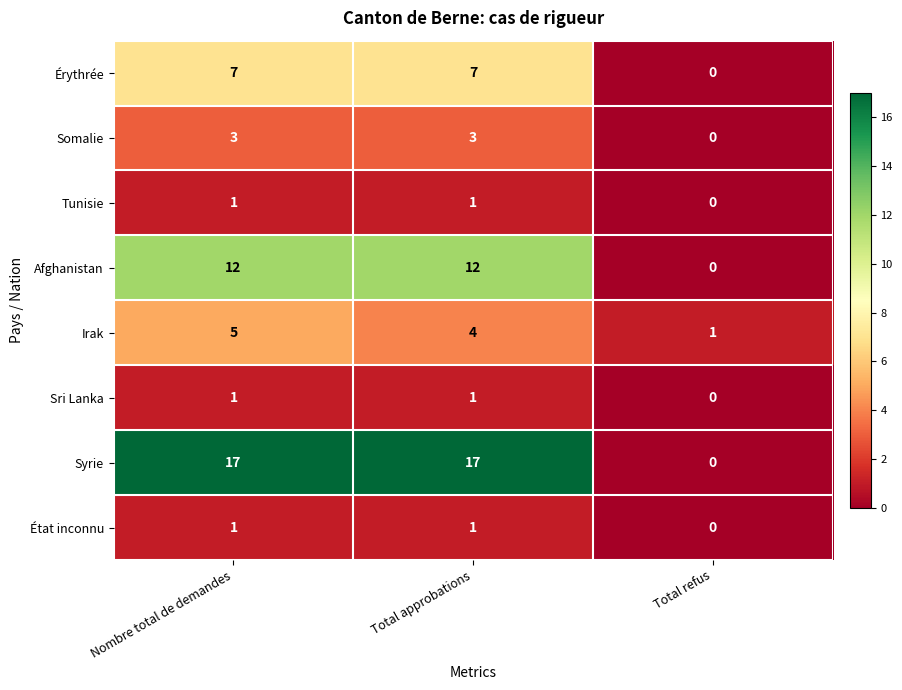

Which series has the largest range (max minus min)?

Syrie